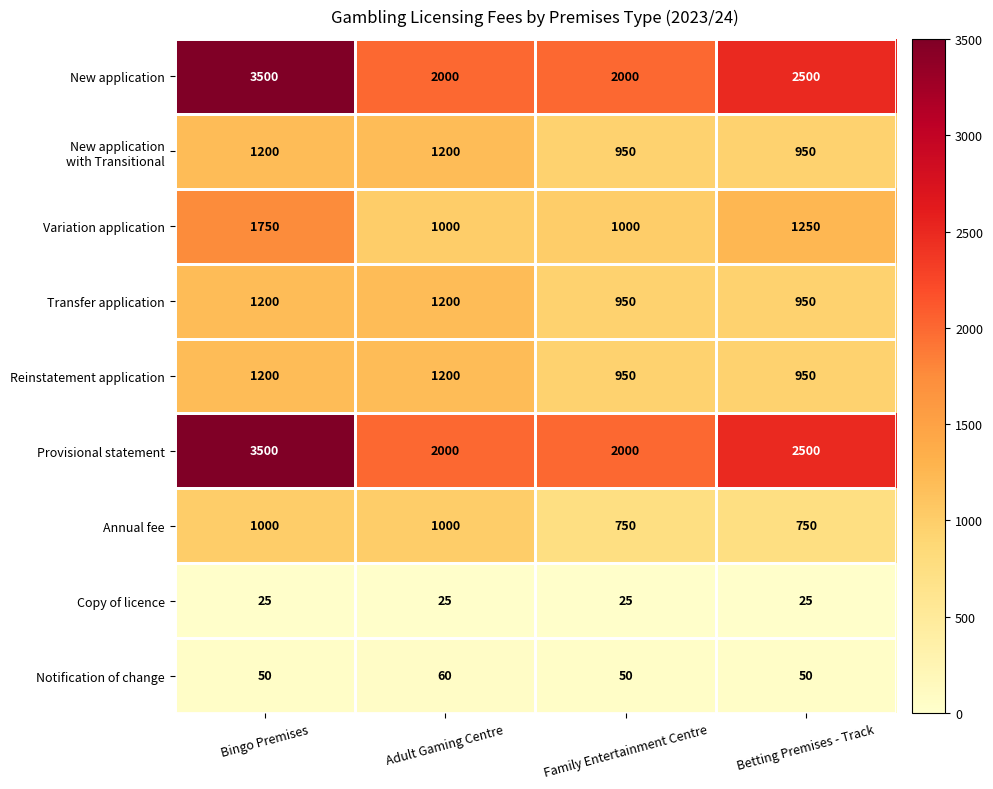

At which category is the sum across all series the highest?

Bingo Premises